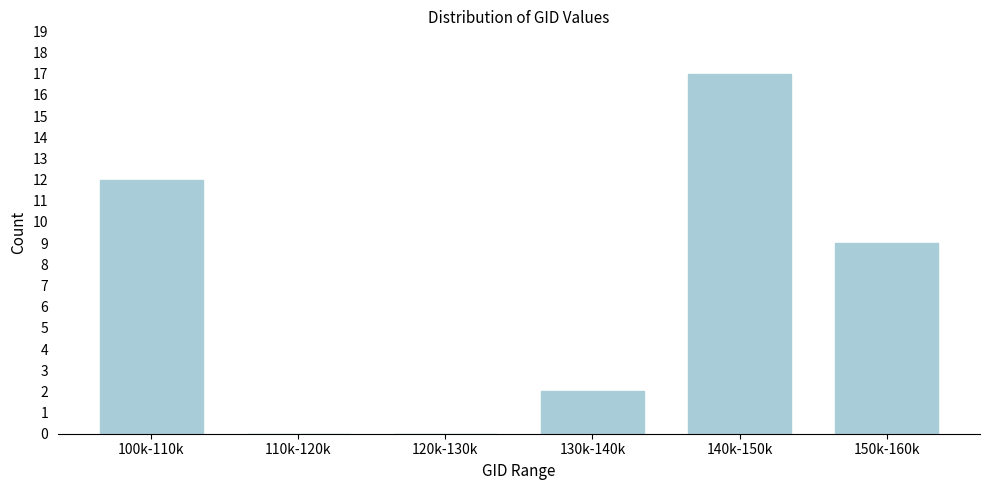

Reading left to right, transcribe all the data shown in this chart.

100k-110k=12	110k-120k=0	120k-130k=0	130k-140k=2	140k-150k=17	150k-160k=9